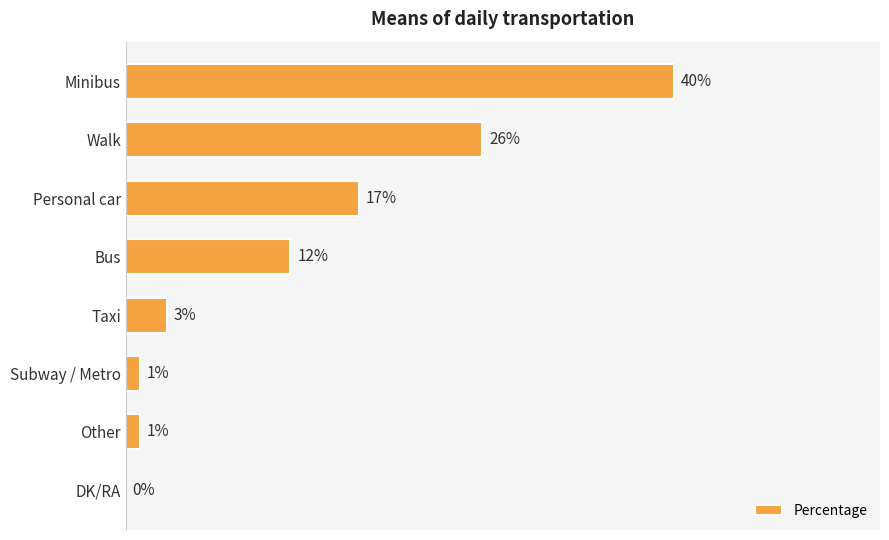

Which has a higher value, Other or Minibus?

Minibus